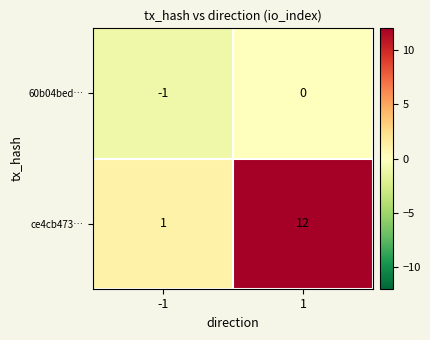

What is the minimum value shown in the chart?

-1